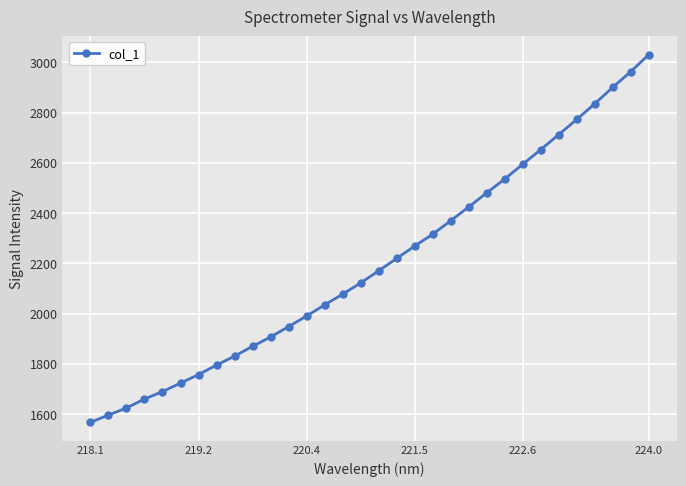

What is the value of the 7th point from the left?

1757.1